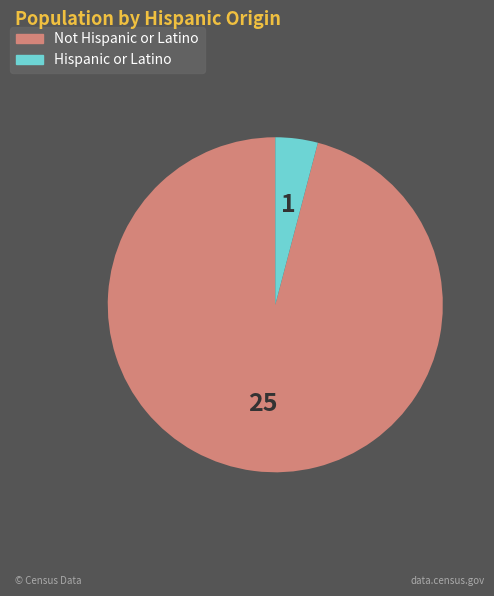

Rank the categories by value from highest to lowest.

Not Hispanic or Latino, Hispanic or Latino